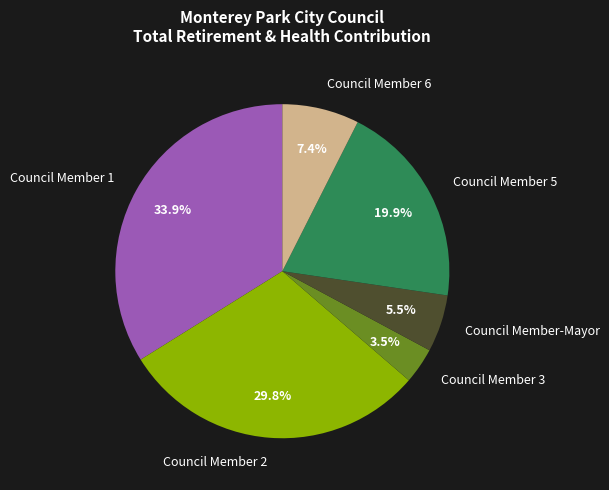

Does Council Member 5 represent more than half of the total?

No